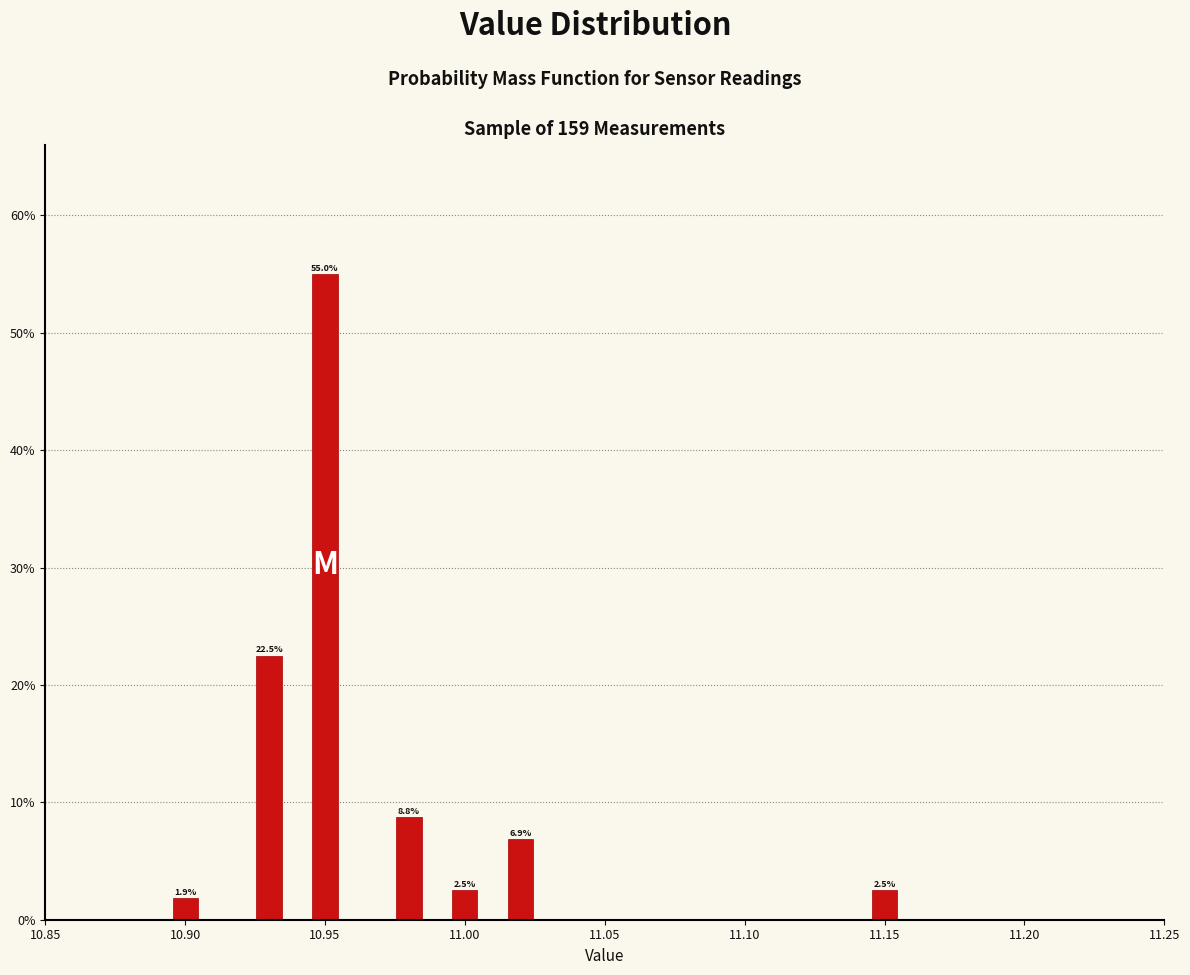

Read against the x-axis, roughly where is the centre of the tallest bar?

10.950